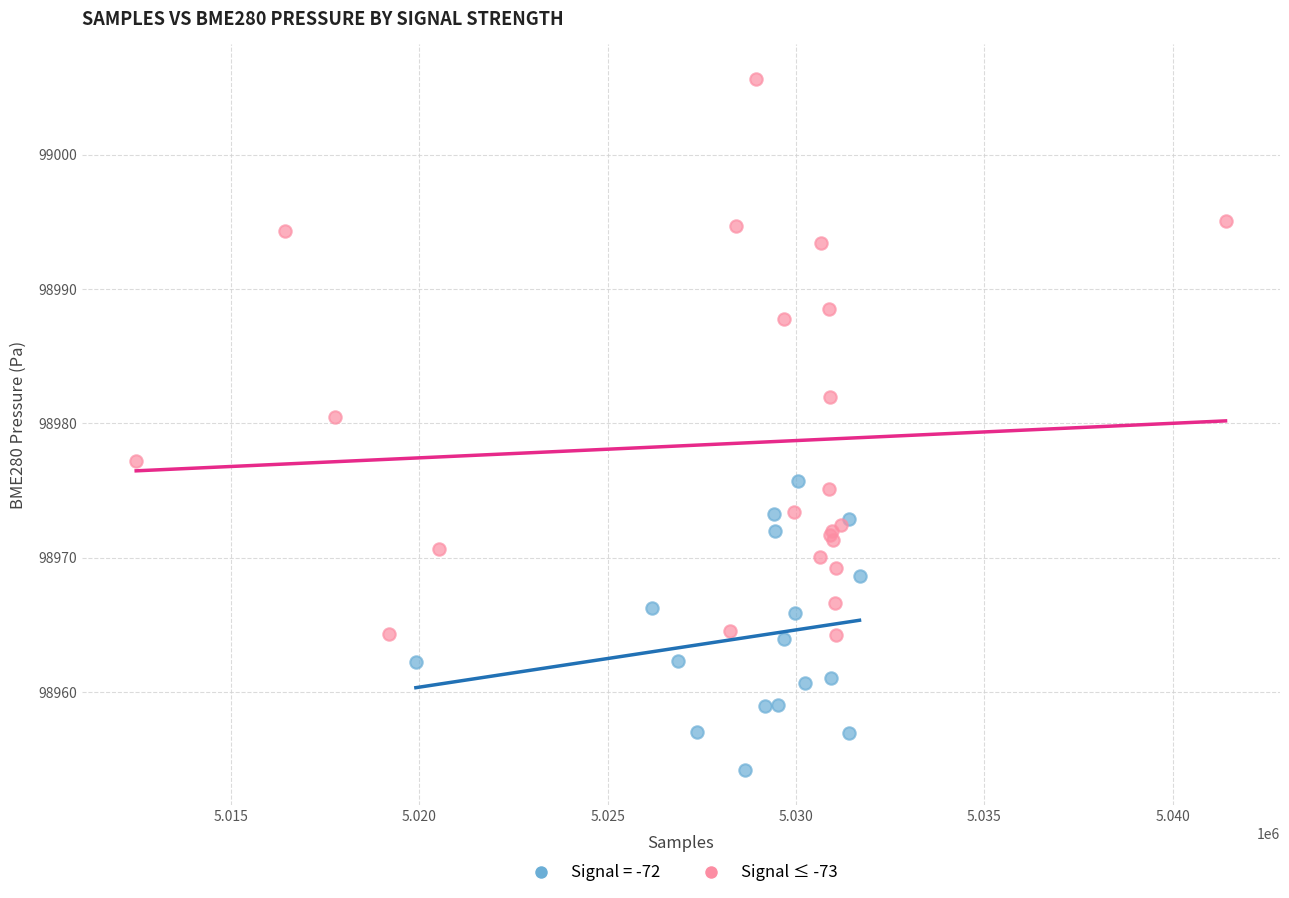

Which series contains the highest Y value?

Signal ≤ -73